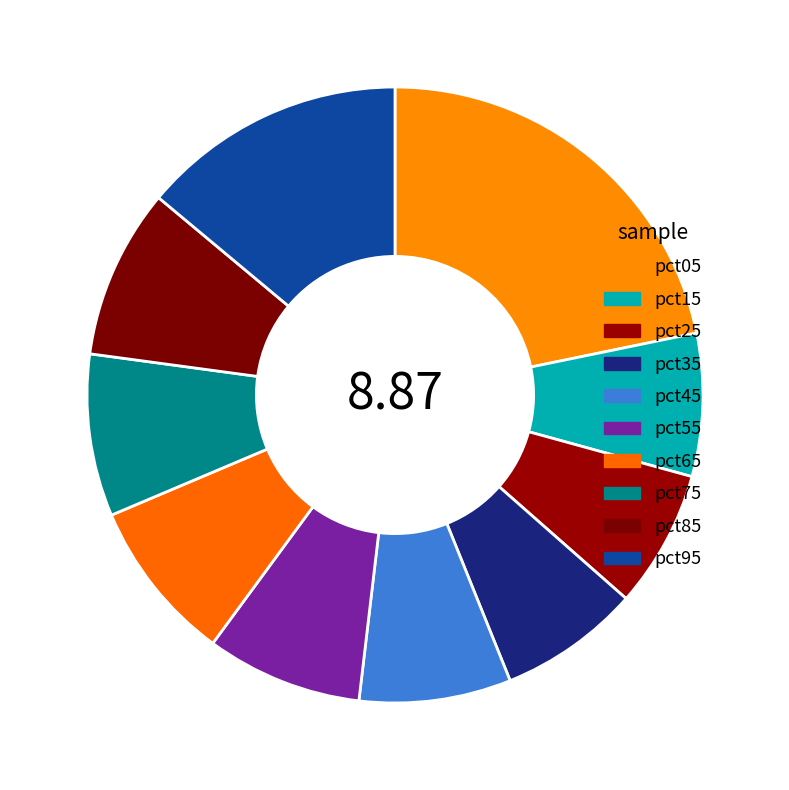

To the nearest percent, what is the combined percentage of pct75 and pct95?

22%